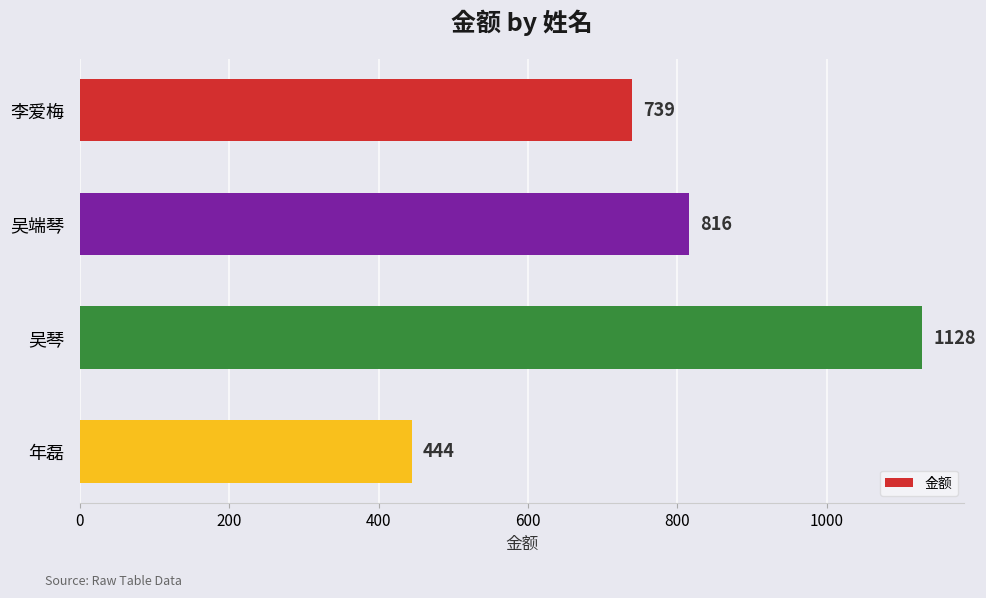

Rank the categories by value from highest to lowest.

吴琴, 吴端琴, 李爱梅, 年磊